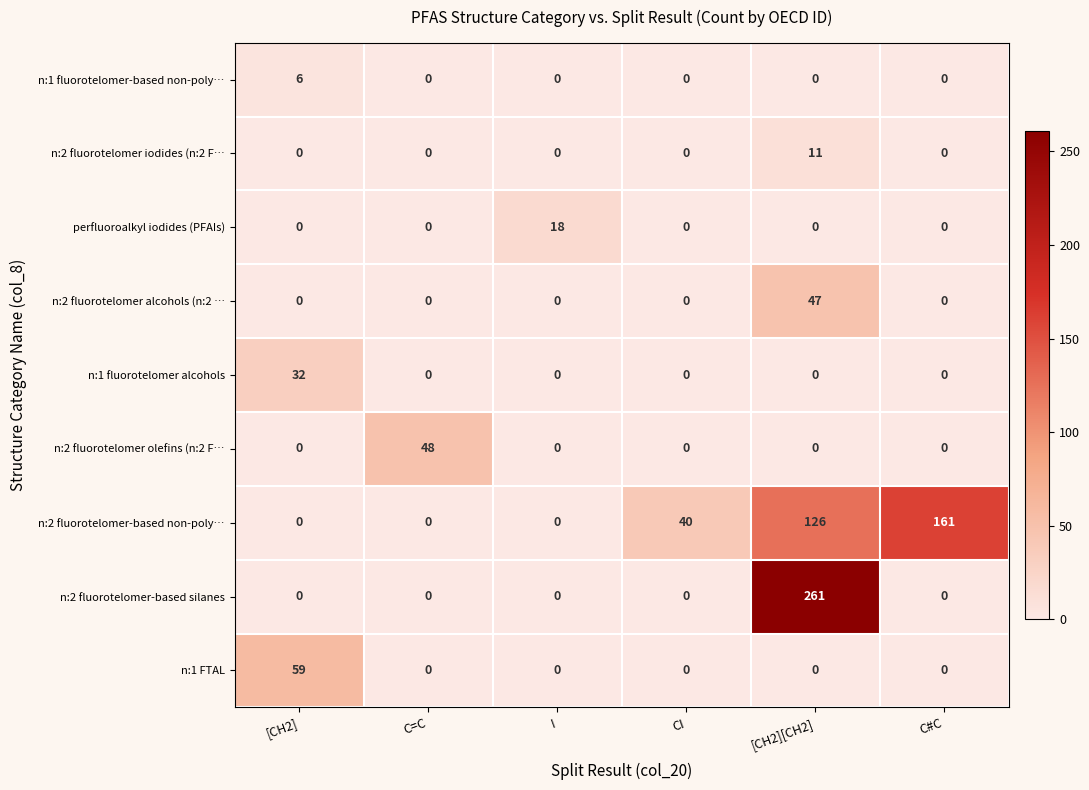

Rank the series by their maximum value, from highest to lowest.

n:2 fluorotelomer-based silanes, n:2 fluorotelomer-based non-poly…, n:1 FTAL, n:2 fluorotelomer olefins (n:2 F…, n:2 fluorotelomer alcohols (n:2 …, n:1 fluorotelomer alcohols, perfluoroalkyl iodides (PFAIs), n:2 fluorotelomer iodides (n:2 F…, n:1 fluorotelomer-based non-poly…